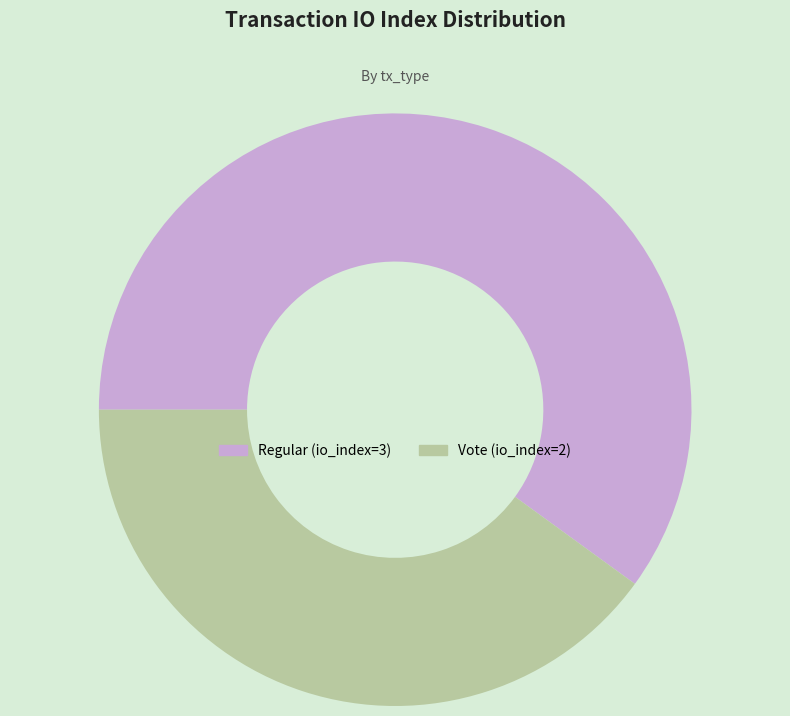

Rank the categories by value from highest to lowest.

Regular (io_index=3), Vote (io_index=2)